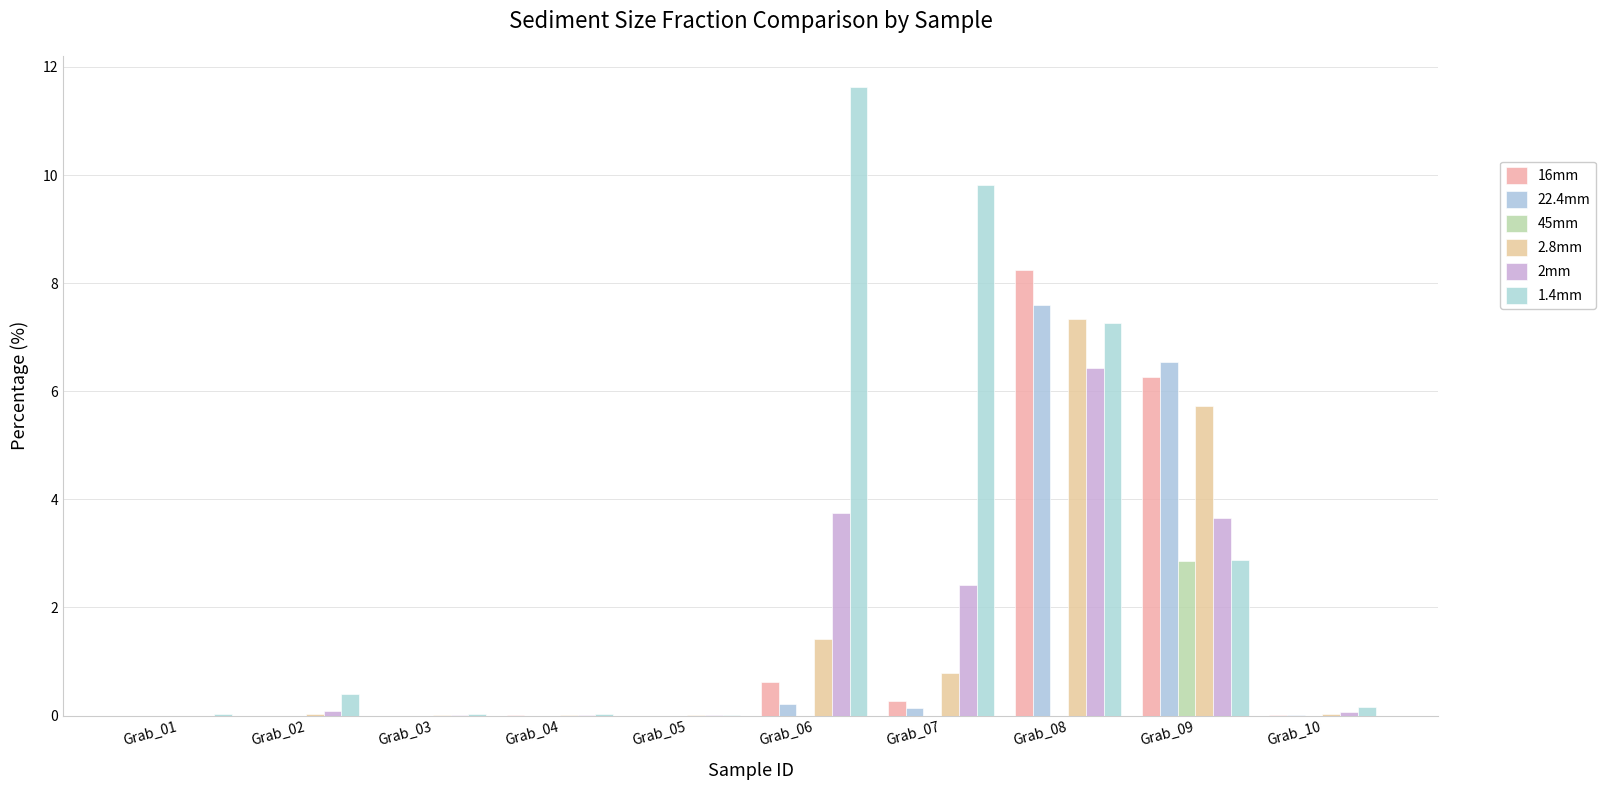

How many series are shown in this chart?

6